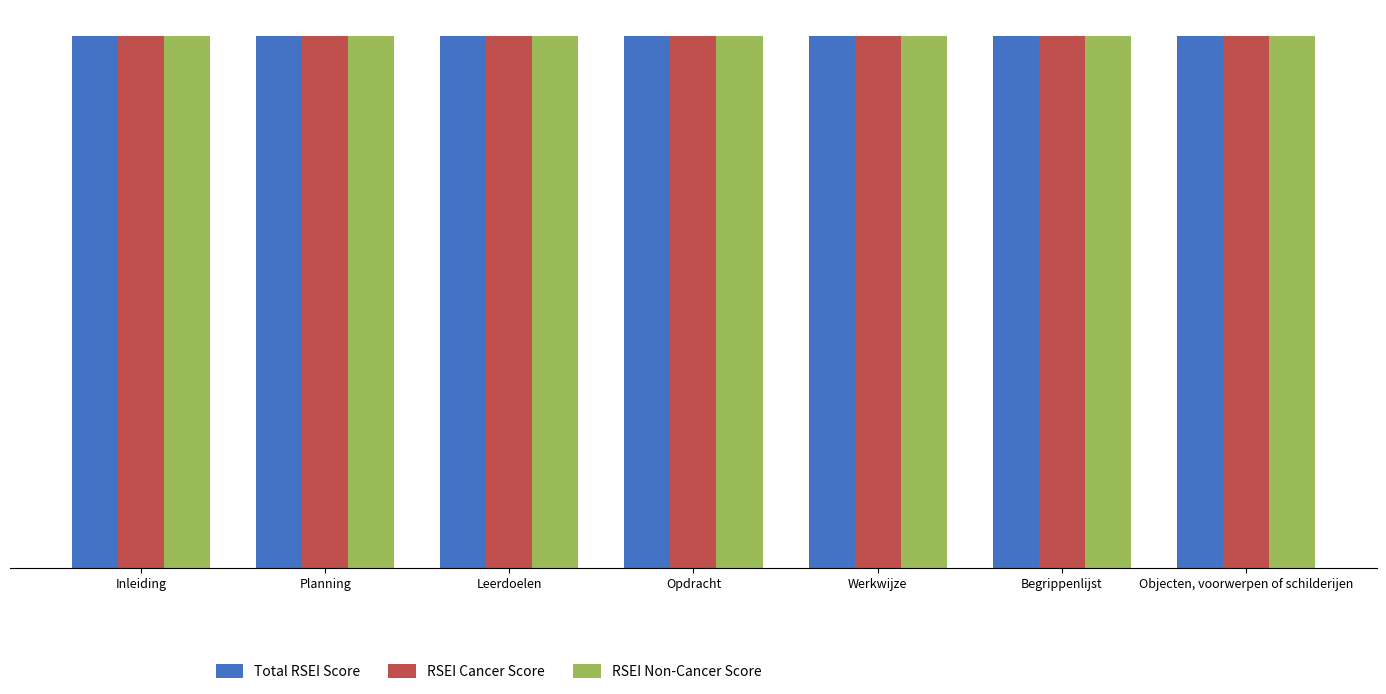

Between Planning and Begrippenlijst, which series saw the biggest shift?

Total RSEI Score